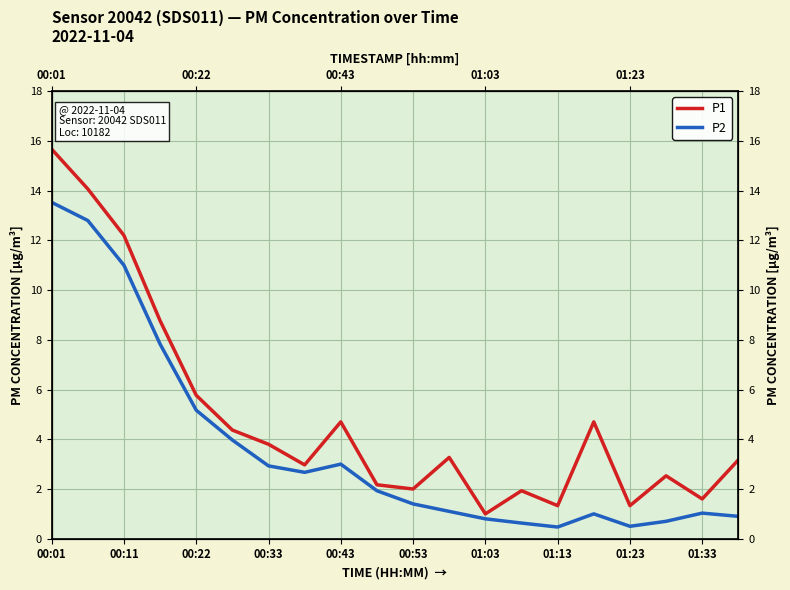

What is the difference between the P1 values at 12 and 19?

2.2